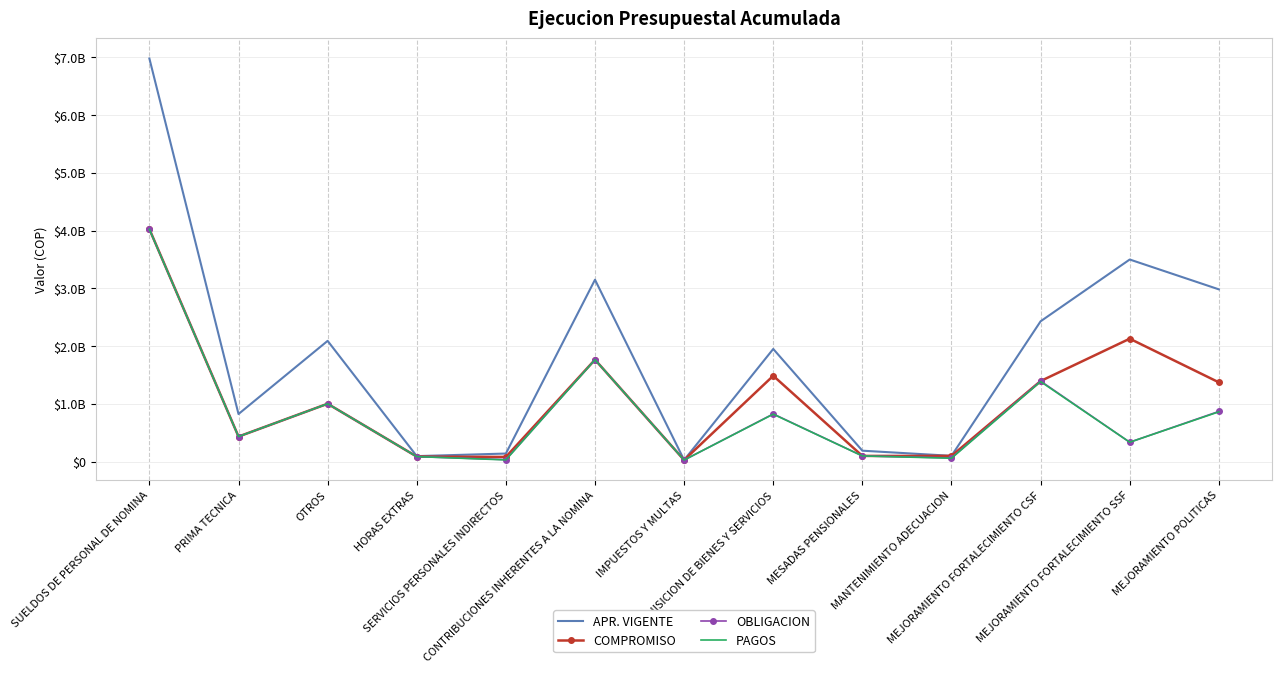

Is it true that COMPROMISO equals 98356082.0 at MESADAS PENSIONALES?

True